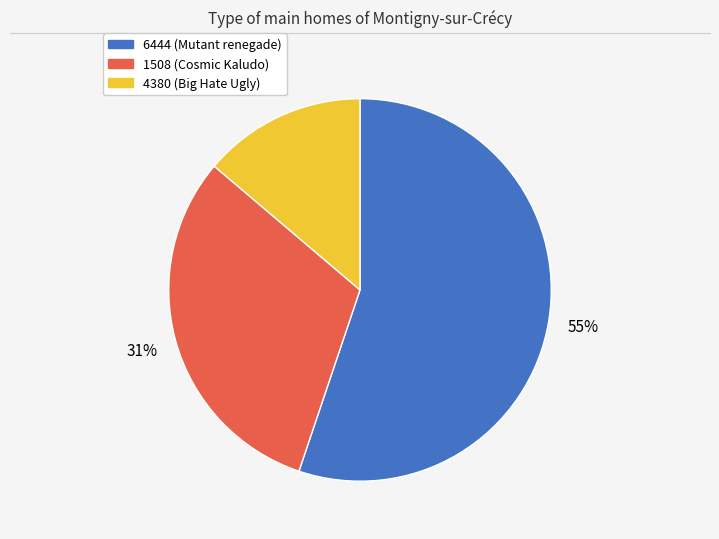

Rank the categories by value from highest to lowest.

6444, 1508, 4380